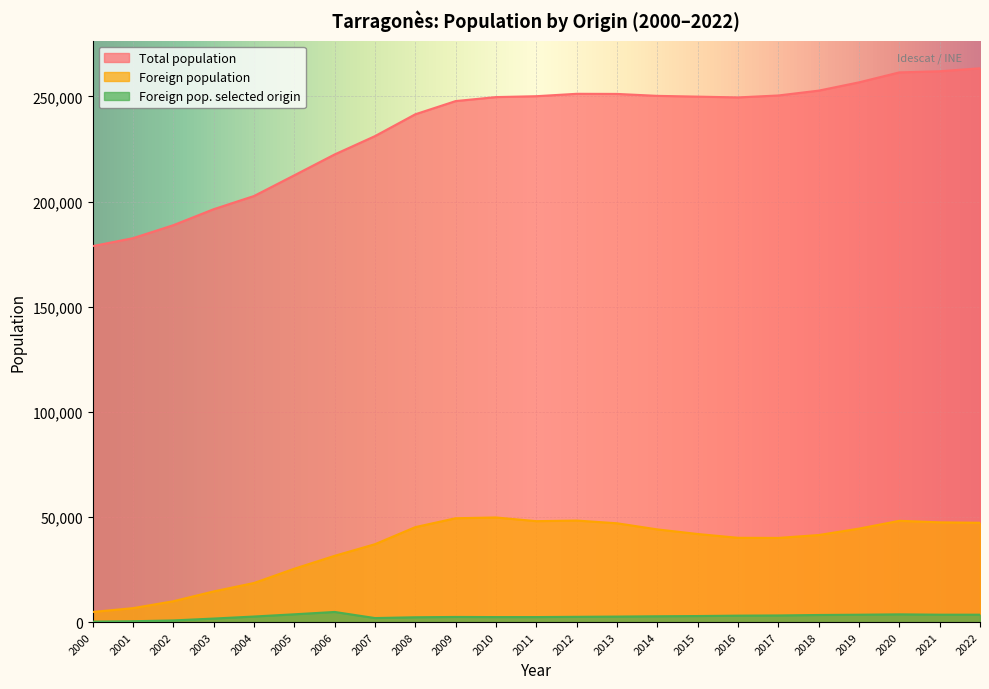

Reading left to right, list all the values displayed in this chart.

Total population: 2022=263428	2021=262001	2020=261466	2019=256730	2018=252790	2017=250488	2016=249565	2015=249939	2014=250306	2013=251226	2012=251282	2011=250142	2010=249718	2009=247827	2008=241549	2007=231161	2006=222444	2005=212520	2004=202662	2003=196387	2002=188790	2001=182613	2000=178831
Foreign population: 2022=47236	2021=47440	2020=48162	2019=44452	2018=41401	2017=40023	2016=40081	2015=41891	2014=44079	2013=46995	2012=48287	2011=47998	2010=49749	2009=49395	2008=45160	2007=37046	2006=31515	2005=25378	2004=18582	2003=14578	2002=9907	2001=6620	2000=4807
Foreign pop. selected origin: 2022=3508	2021=3512	2020=3670	2019=3498	2018=3368	2017=3146	2016=3056	2015=2870	2014=2756	2013=2613	2012=2500	2011=2378	2010=2374	2009=2433	2008=2282	2007=1906	2006=4808	2005=3695	2004=2635	2003=1669	2002=779	2001=397	2000=207